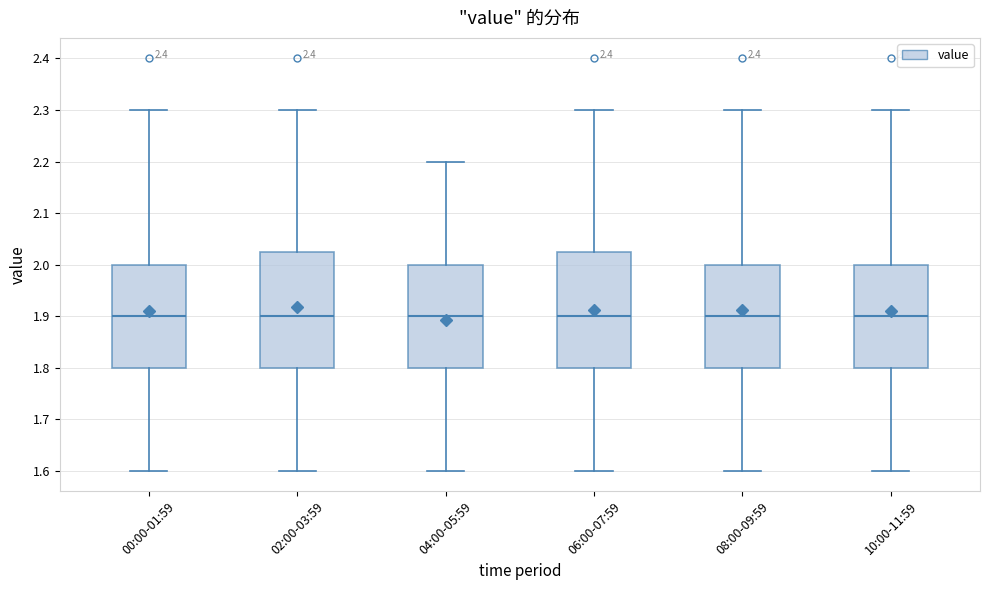

Reading left to right, transcribe this box plot: for each box, give where its median line is, the range the box spans, and where its two whiskers end, as read against the y-axis. The values are not printed on the chart, so give them approximately, as read against the axis.

00:00-01:59: median 1.90, box 1.80 to 2.00, whiskers 1.60 to 2.30
02:00-03:59: median 1.90, box 1.80 to 2.03, whiskers 1.60 to 2.30
04:00-05:59: median 1.90, box 1.80 to 2.00, whiskers 1.60 to 2.20
06:00-07:59: median 1.90, box 1.80 to 2.03, whiskers 1.60 to 2.30
08:00-09:59: median 1.90, box 1.80 to 2.00, whiskers 1.60 to 2.30
10:00-11:59: median 1.90, box 1.80 to 2.00, whiskers 1.60 to 2.30